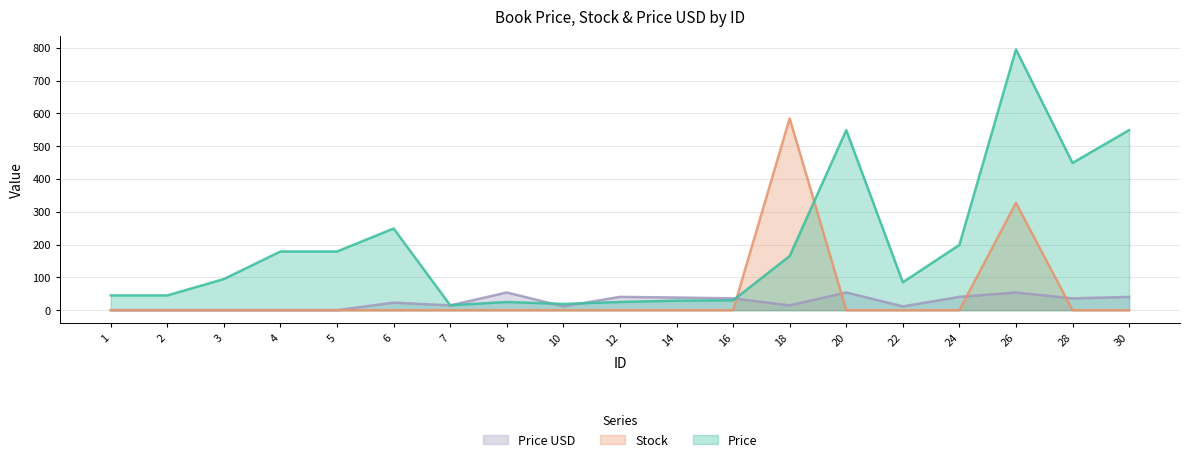

Where is Price USD nearest to the value 26?

6